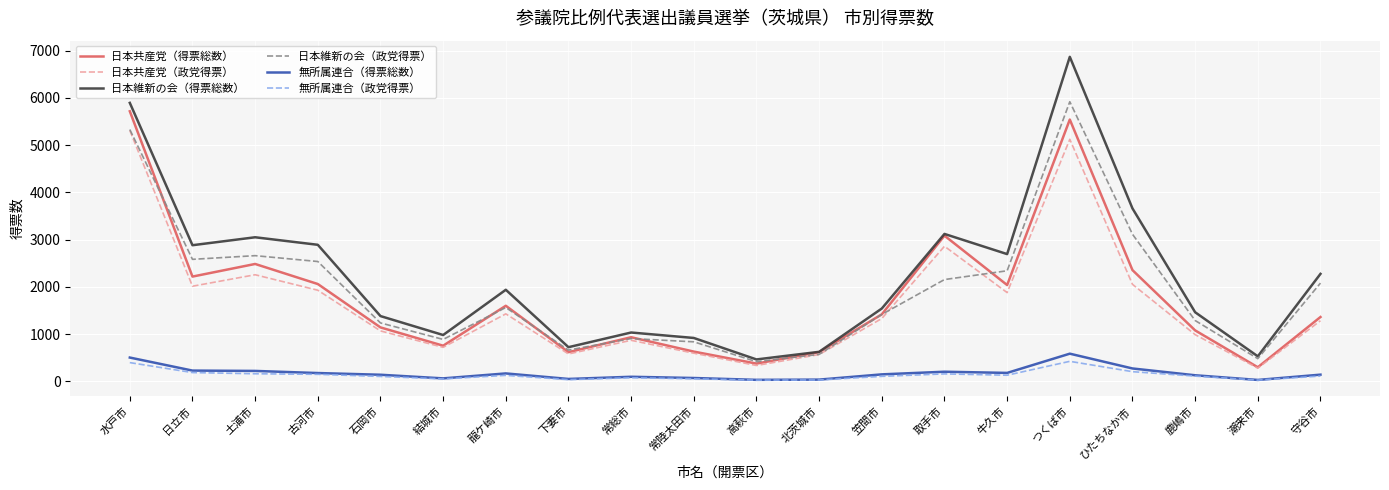

What is the difference between the maximum and second lowest values in the 日本共産党（政党得票） series?

4976.0